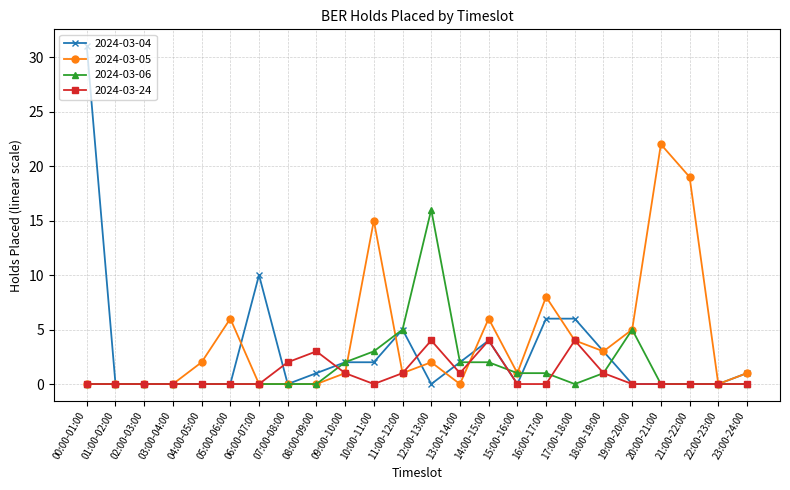

The value of 2024-03-06 at 07:00-08:00 is 0. True or false?

True